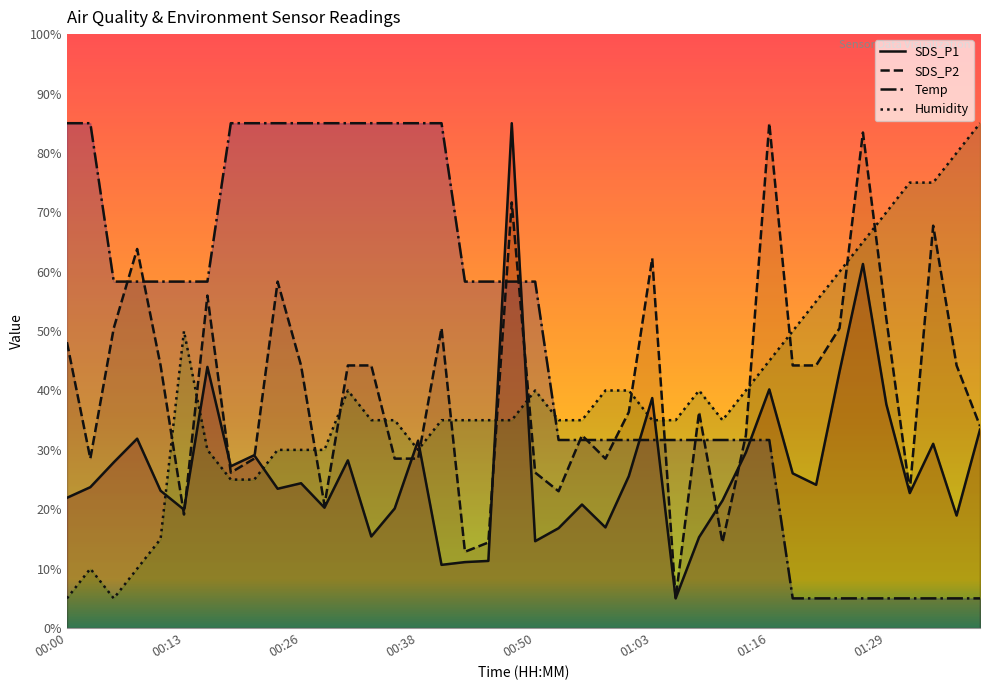

Between which two adjacent categories do Temp and Humidity first intersect?

00:50 and 00:53